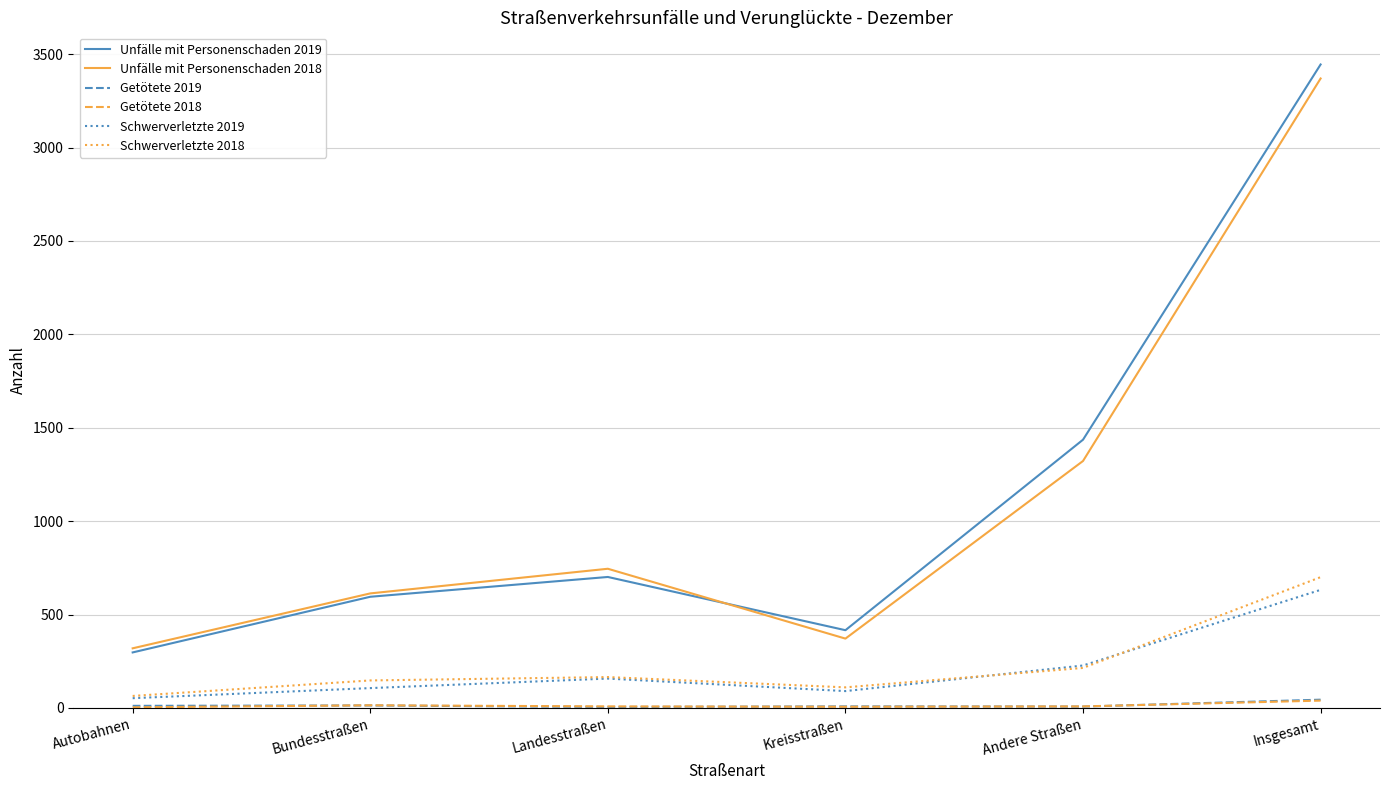

At which category is the sum across all series the highest?

Insgesamt